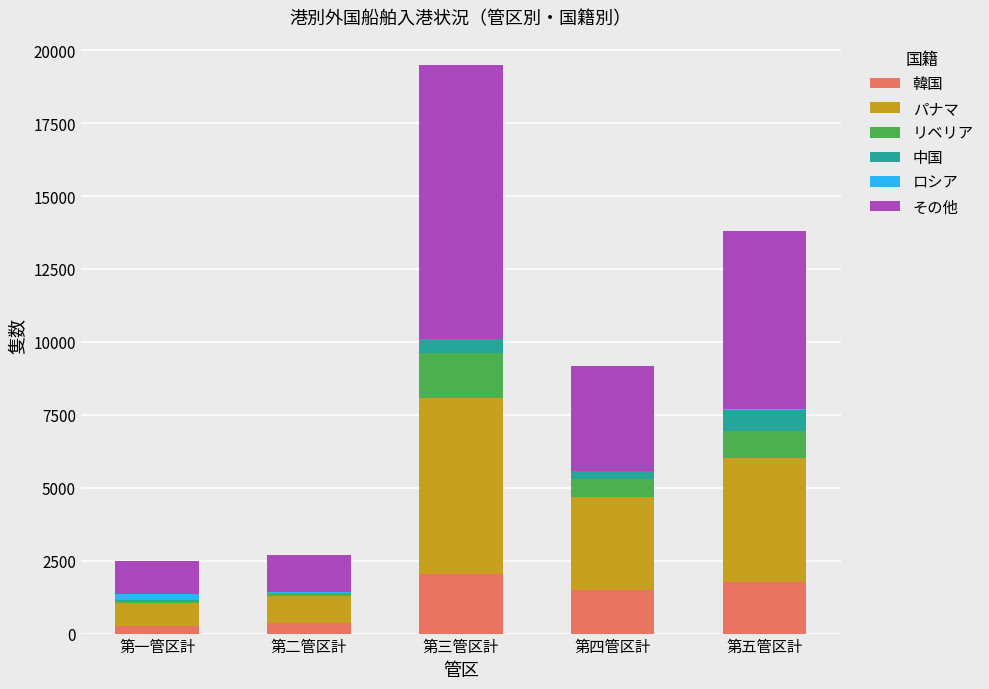

At which category is the sum across all series the highest?

第三管区計